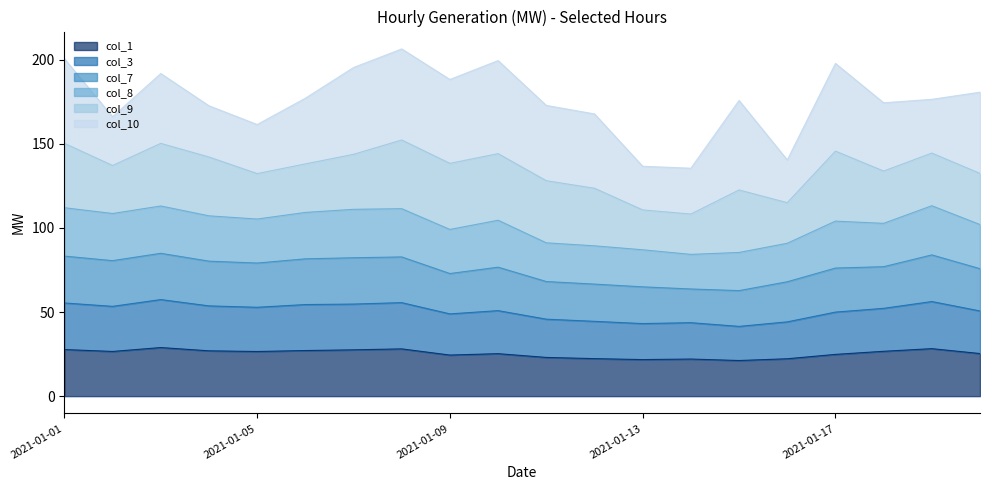

At which label is col_1 closest to 25?

2021-01-17